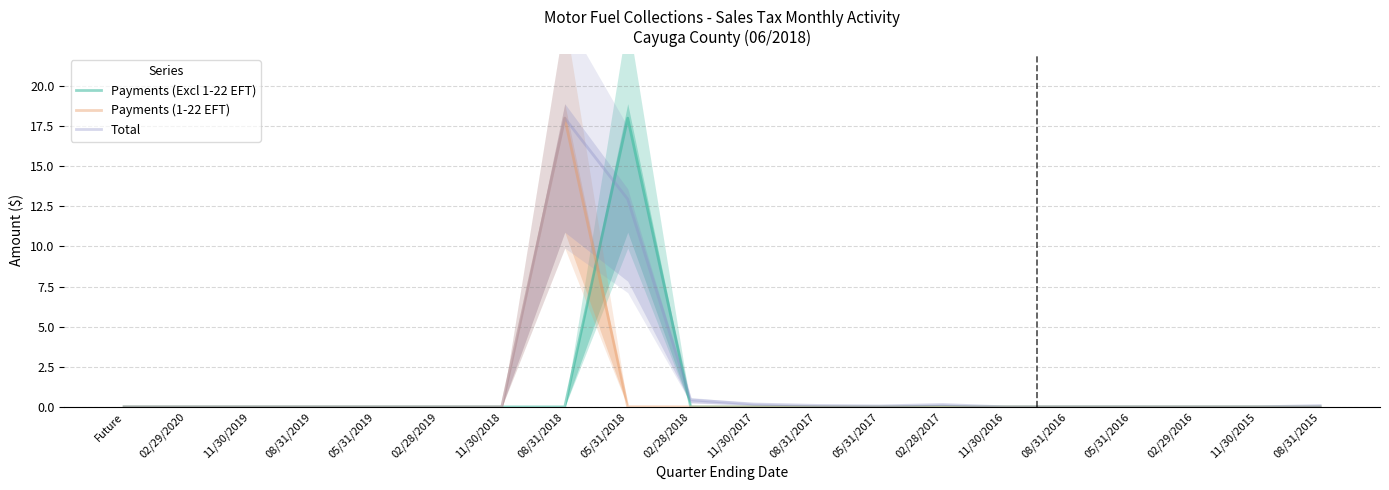

Is this an area chart (filled region under the line)?

No